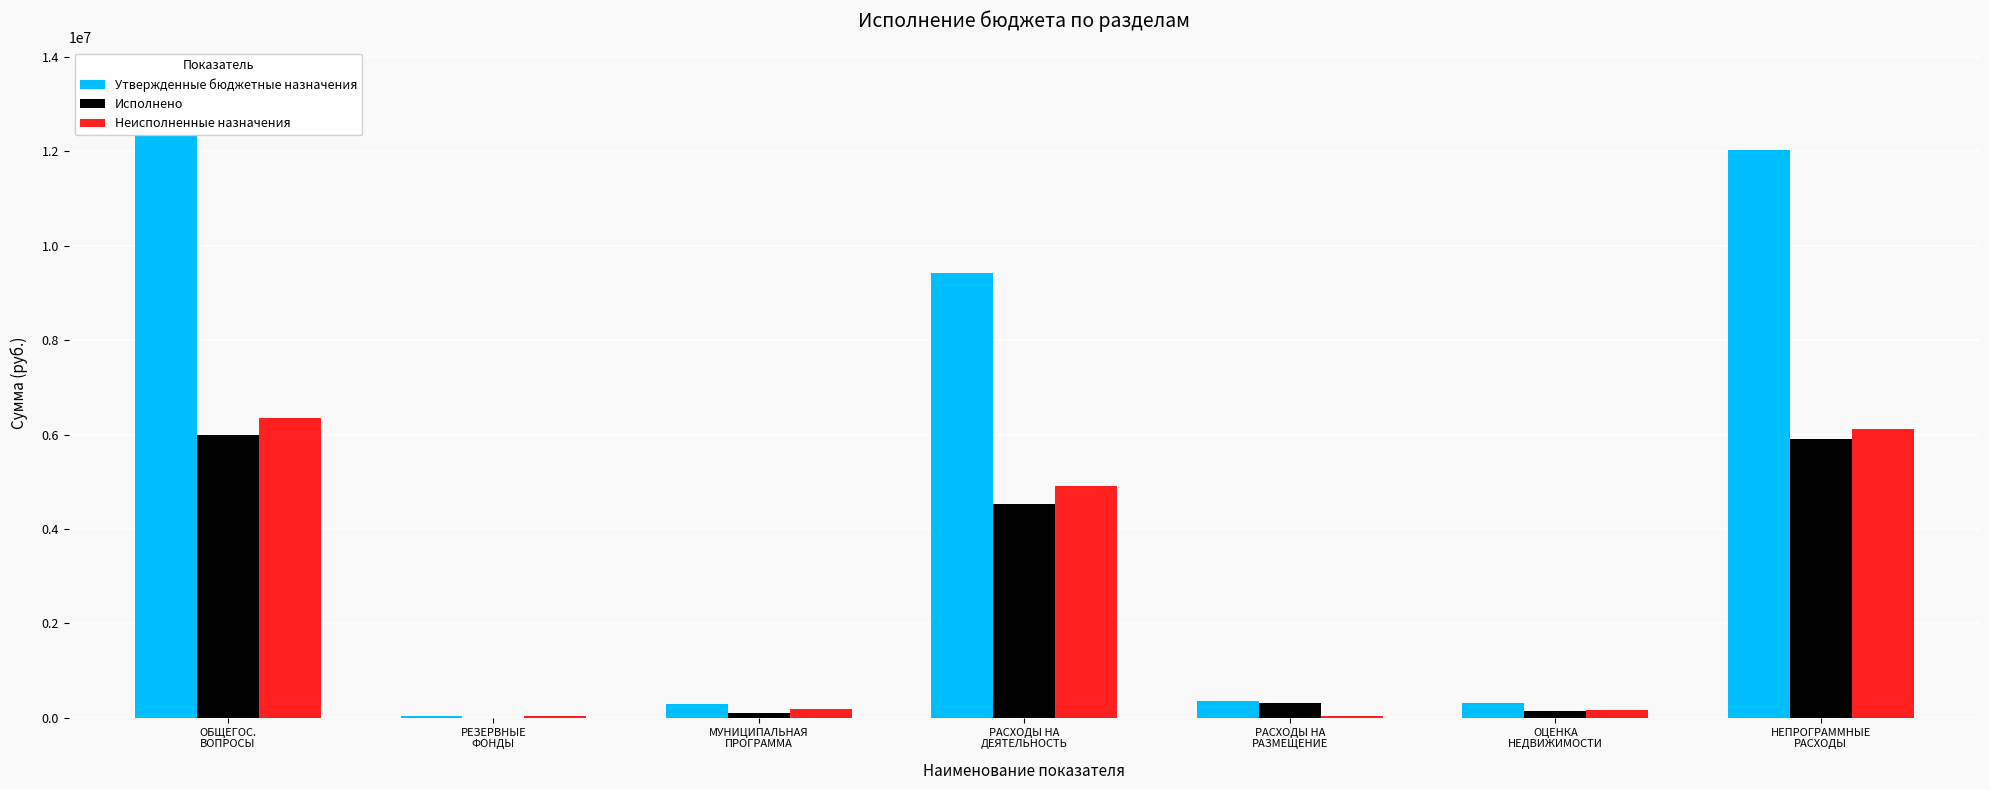

Which series has the widest spread of values?

Утвержденные бюджетные назначения